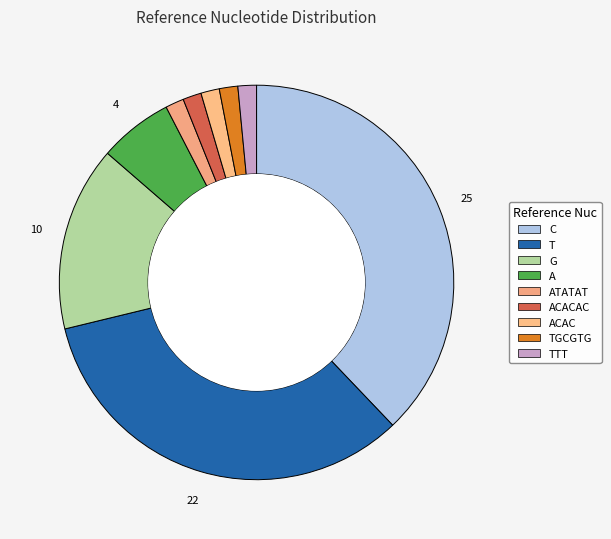

What percentage is NOT represented by A?

93.9%